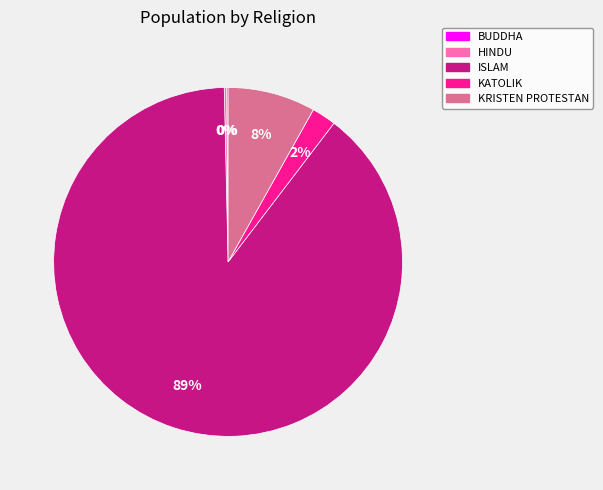

True or false: KRISTEN PROTESTAN accounts for 1% of the total.

False